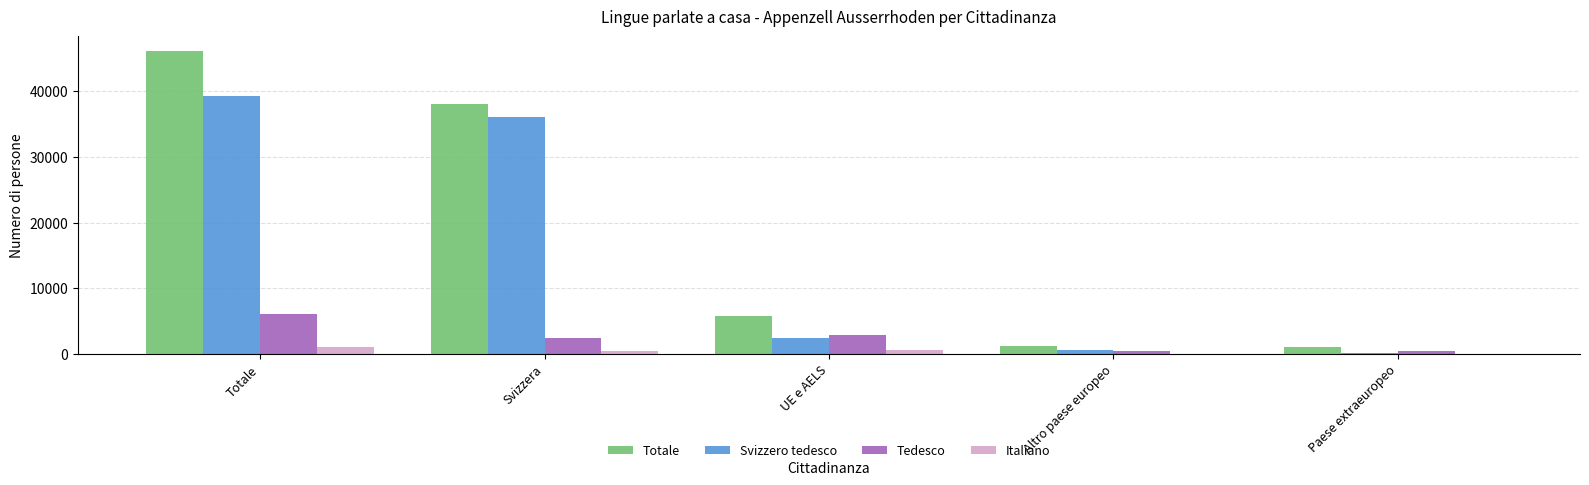

Are the bars grouped side by side (vs. stacked)?

Yes